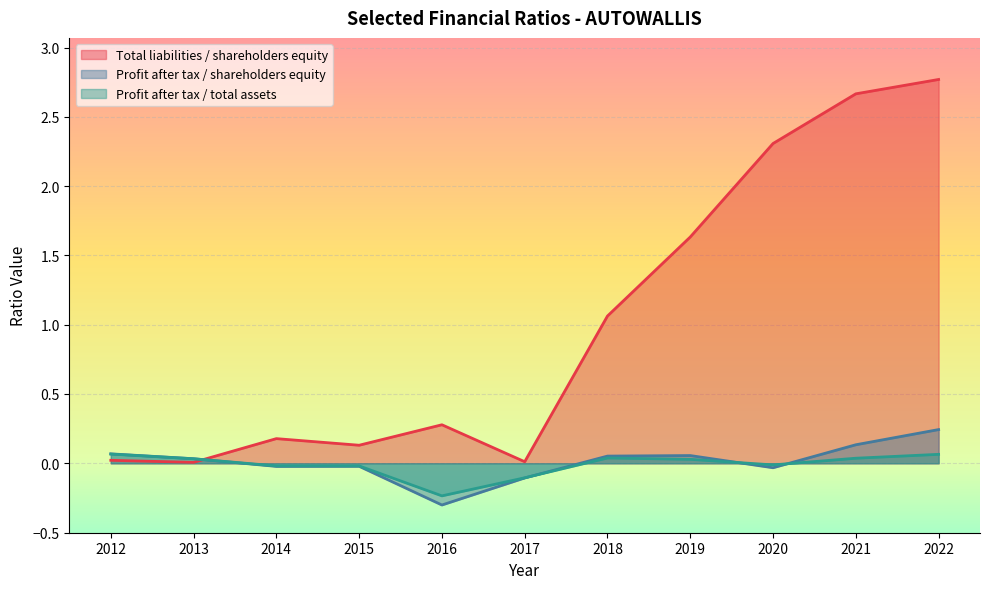

What is the lowest value of the Profit after tax / shareholders equity series?

-0.3